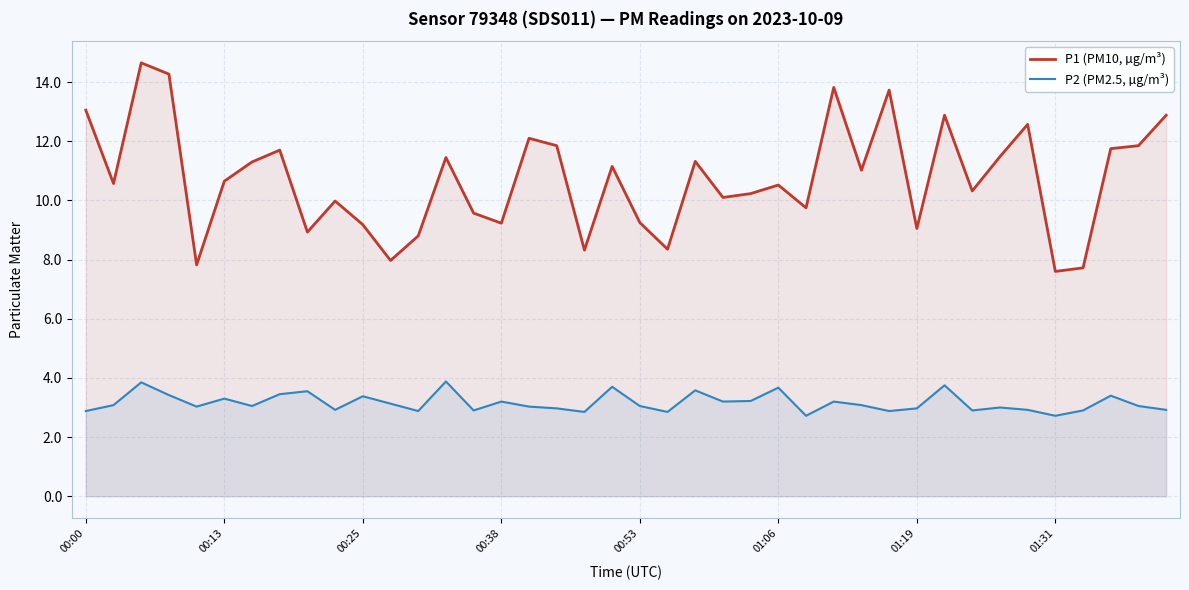

True or false: P2 (PM2.5, µg/m³) and P1 (PM10, µg/m³) intersect in this chart.

False